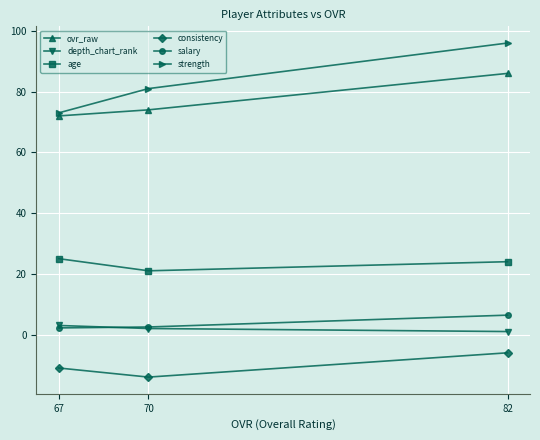

What is the maximum value for strength?

96.0